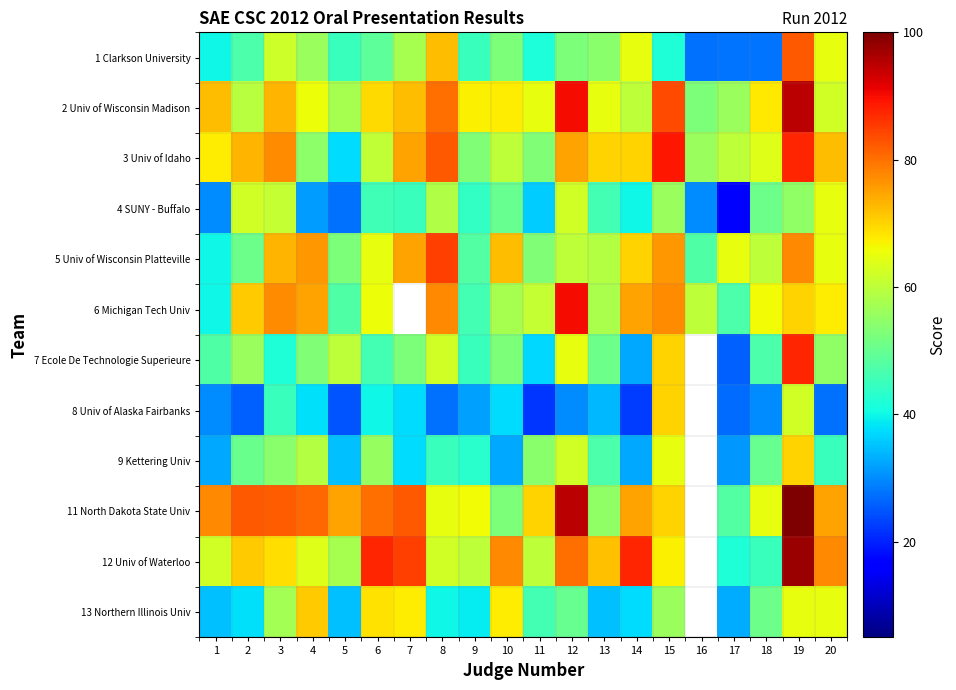

What is the minimum value shown in the chart?

17.0